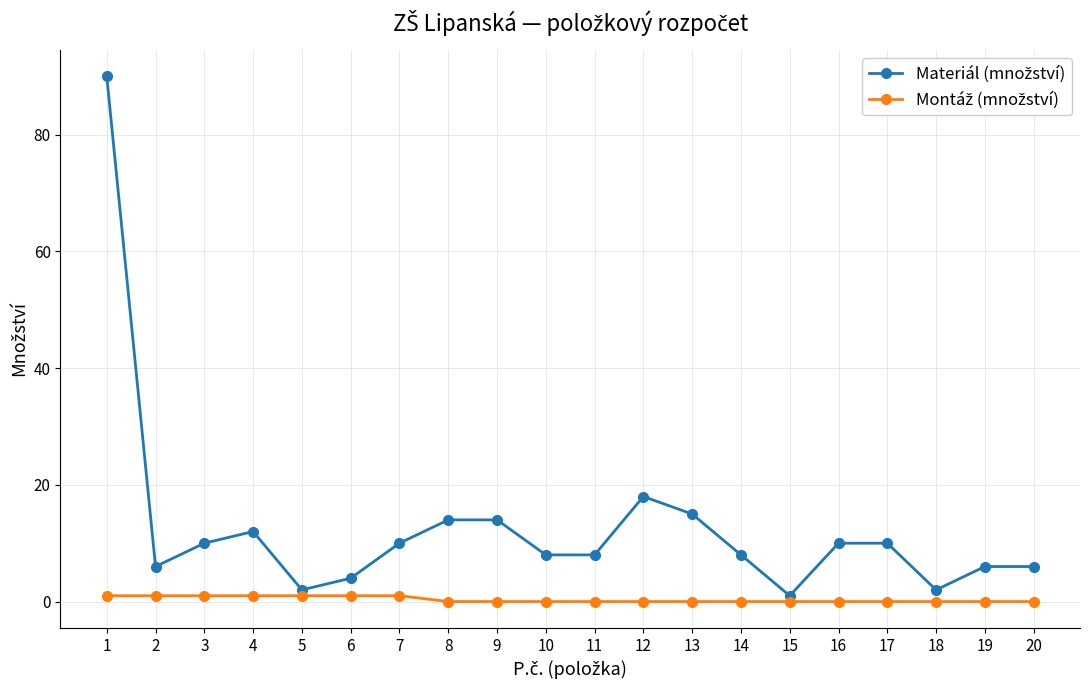

What is the greatest value displayed?

90